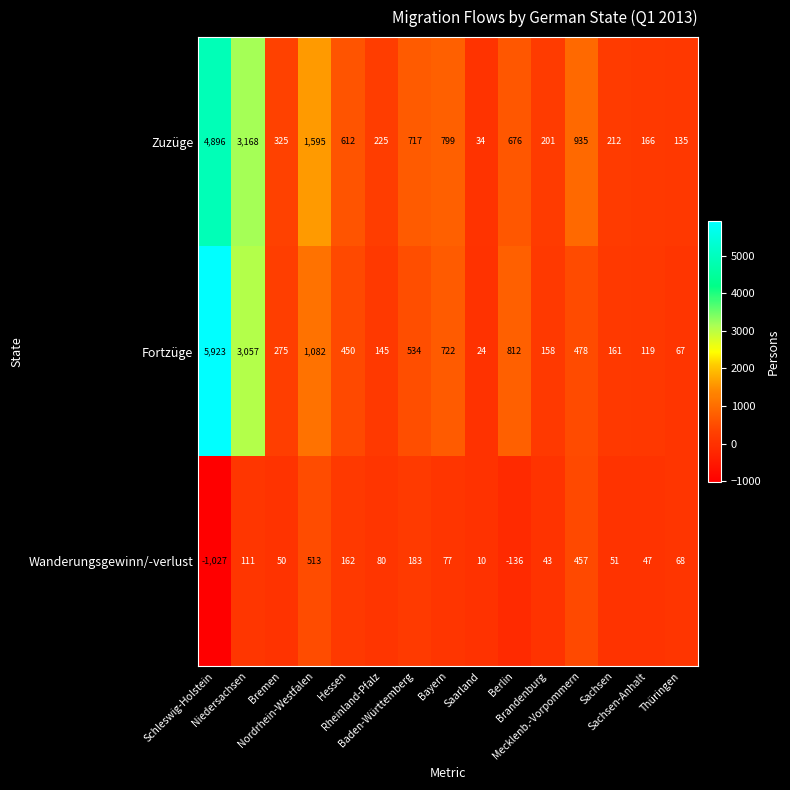

How many categories are shown in the chart?

15